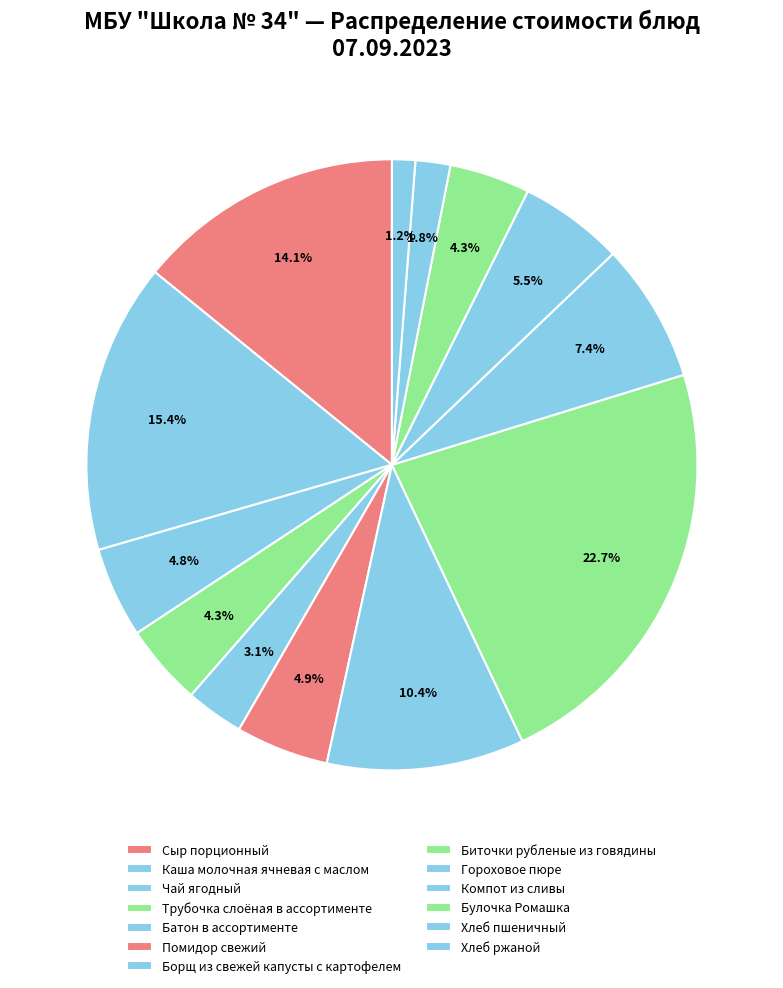

Is there a majority slice in this chart?

No